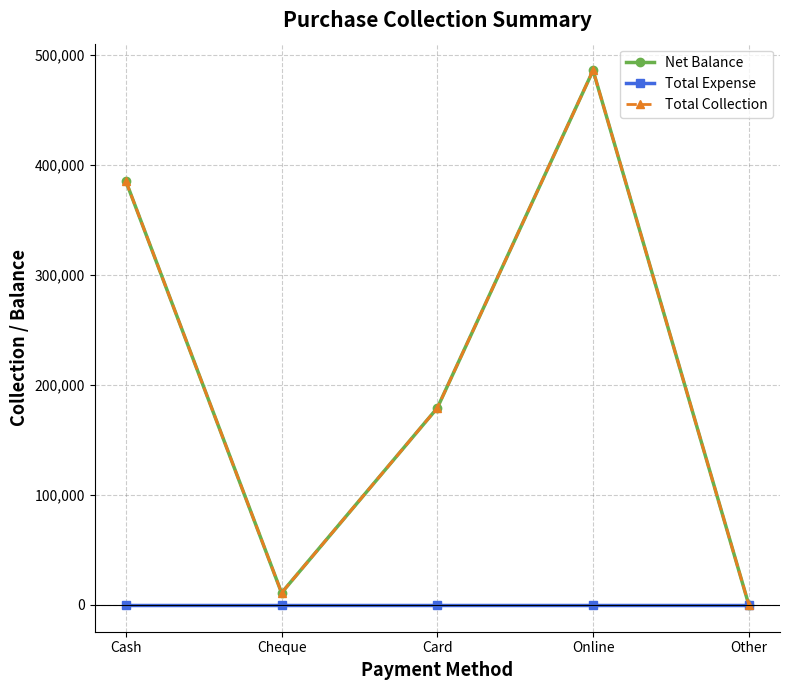

The value of Net Balance at Cash is 385217. True or false?

True